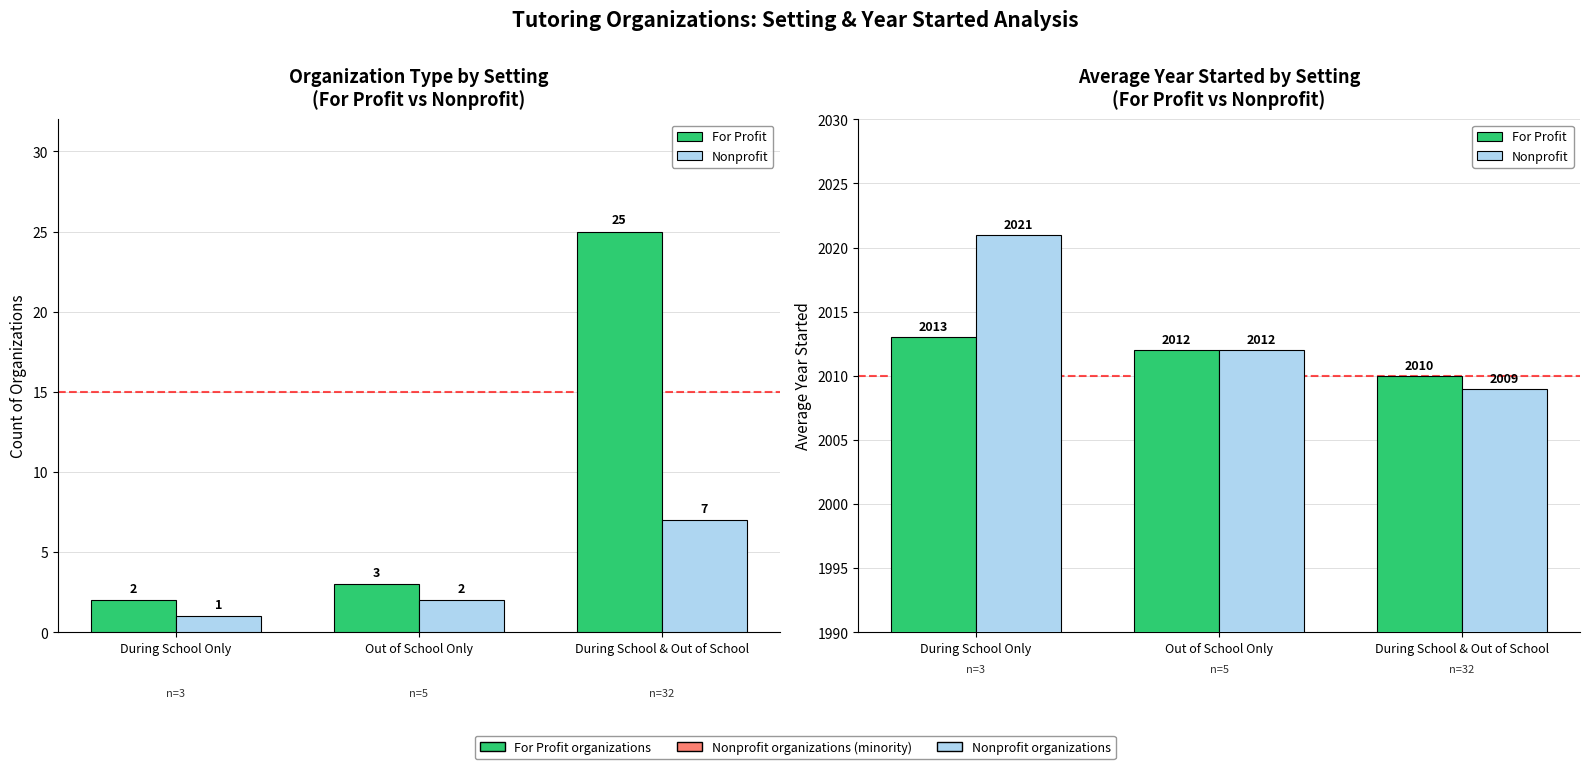

Which series has the widest spread of values?

Nonprofit